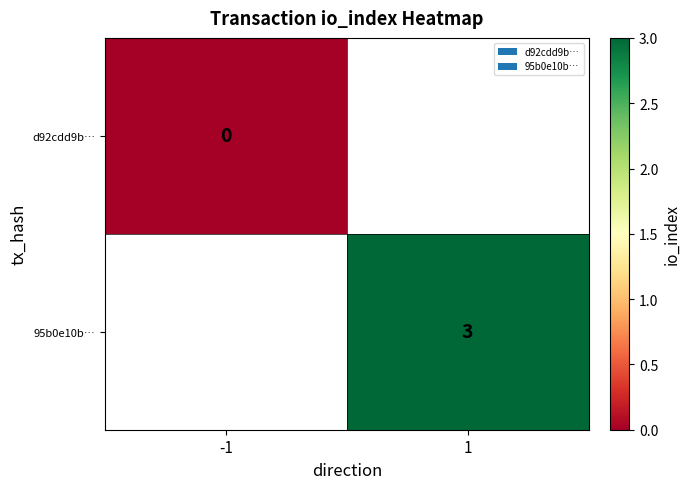

The value of 95b0e10b… at 1 is 3. True or false?

True